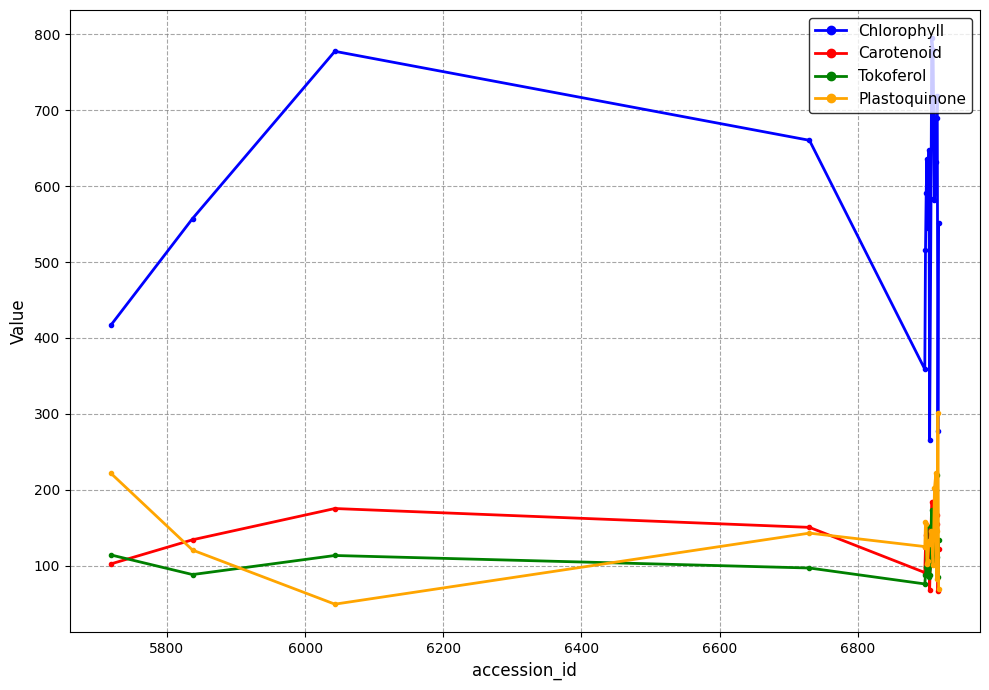

In Plastoquinone, how many points are lower than both neighbors (excluding endpoints)?

6